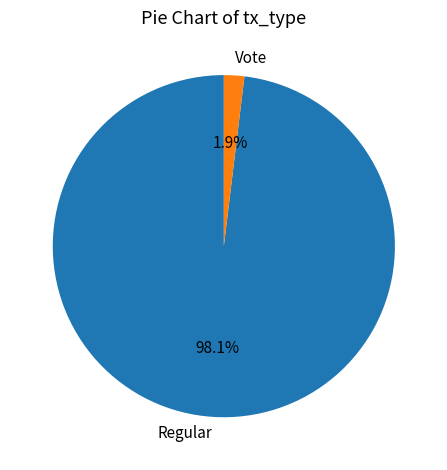

True or false: Regular accounts for 91% of the total.

False